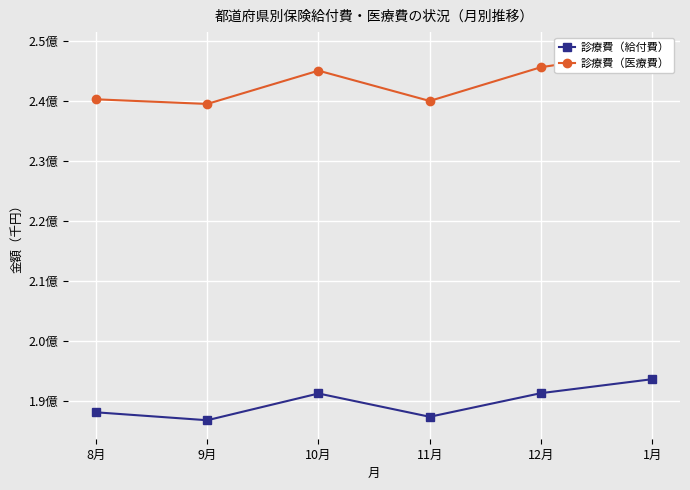

Where is 診療費（医療費） nearest to the value 243908479?

10月